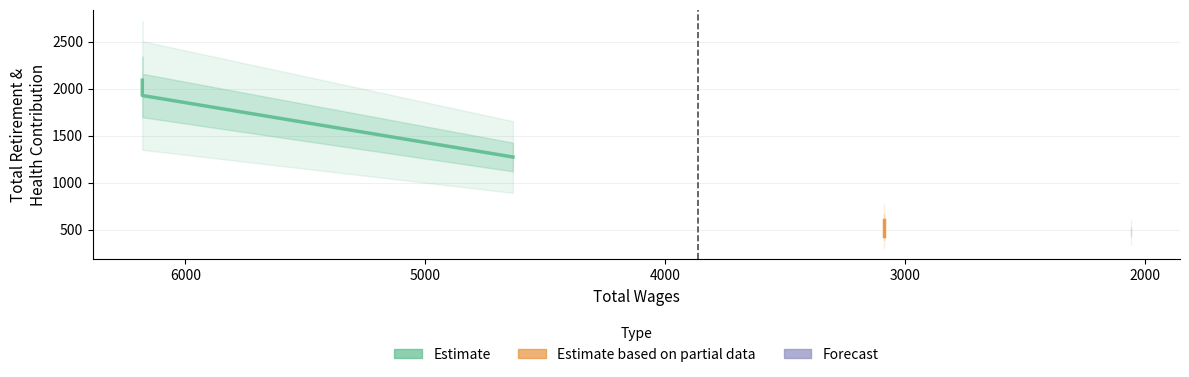

Reading right to left, extract all data points from this chart.

473	437	597	1273	1928	1928	2091